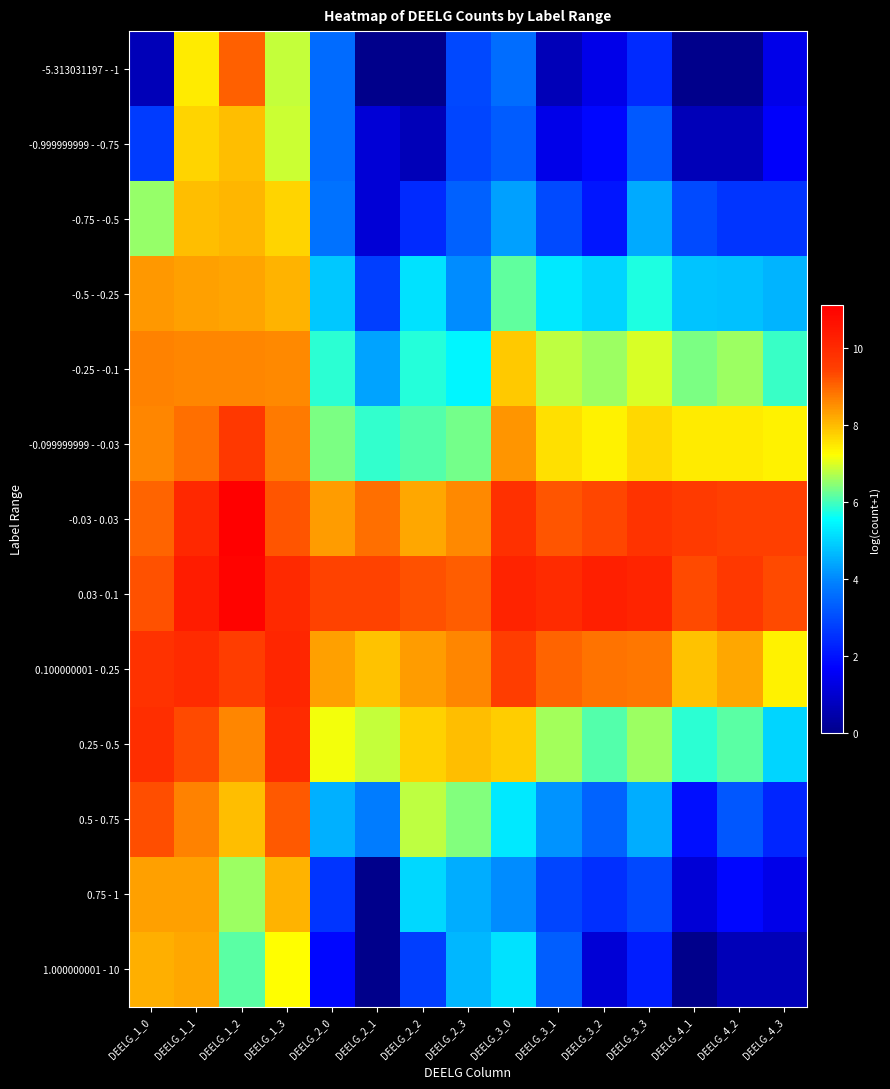

Reading right to left, list all the values displayed in this chart.

-5.313031197 - -1: DEELG_4_3=1.4	DEELG_4_2=0.0	DEELG_4_1=0.0	DEELG_3_3=2.4	DEELG_3_2=1.4	DEELG_3_1=0.7	DEELG_3_0=3.6	DEELG_2_3=2.9	DEELG_2_2=0.0	DEELG_2_1=0.0	DEELG_2_0=3.6	DEELG_1_3=6.8	DEELG_1_2=9.0	DEELG_1_1=7.4	DEELG_1_0=0.7
-0.999999999 - -0.75: DEELG_4_3=1.6	DEELG_4_2=0.7	DEELG_4_1=0.7	DEELG_3_3=3.2	DEELG_3_2=1.8	DEELG_3_1=1.4	DEELG_3_0=3.3	DEELG_2_3=2.9	DEELG_2_2=0.7	DEELG_2_1=1.1	DEELG_2_0=3.5	DEELG_1_3=6.9	DEELG_1_2=8.0	DEELG_1_1=7.7	DEELG_1_0=2.7
-0.75 - -0.5: DEELG_4_3=2.6	DEELG_4_2=2.6	DEELG_4_1=3.0	DEELG_3_3=4.4	DEELG_3_2=2.1	DEELG_3_1=3.0	DEELG_3_0=4.3	DEELG_2_3=3.4	DEELG_2_2=2.4	DEELG_2_1=1.1	DEELG_2_0=3.7	DEELG_1_3=7.7	DEELG_1_2=8.1	DEELG_1_1=7.9	DEELG_1_0=6.5
-0.5 - -0.25: DEELG_4_3=4.6	DEELG_4_2=4.8	DEELG_4_1=4.8	DEELG_3_3=5.8	DEELG_3_2=5.0	DEELG_3_1=5.3	DEELG_3_0=6.2	DEELG_2_3=4.1	DEELG_2_2=5.2	DEELG_2_1=2.8	DEELG_2_0=4.8	DEELG_1_3=8.1	DEELG_1_2=8.3	DEELG_1_1=8.3	DEELG_1_0=8.4
-0.25 - -0.1: DEELG_4_3=5.9	DEELG_4_2=6.6	DEELG_4_1=6.4	DEELG_3_3=7.0	DEELG_3_2=6.6	DEELG_3_1=6.8	DEELG_3_0=7.8	DEELG_2_3=5.4	DEELG_2_2=5.8	DEELG_2_1=4.4	DEELG_2_0=5.8	DEELG_1_3=8.6	DEELG_1_2=8.6	DEELG_1_1=8.6	DEELG_1_0=8.7
-0.099999999 - -0.03: DEELG_4_3=7.4	DEELG_4_2=7.5	DEELG_4_1=7.4	DEELG_3_3=7.7	DEELG_3_2=7.4	DEELG_3_1=7.6	DEELG_3_0=8.4	DEELG_2_3=6.3	DEELG_2_2=6.1	DEELG_2_1=5.9	DEELG_2_0=6.4	DEELG_1_3=8.8	DEELG_1_2=9.6	DEELG_1_1=8.9	DEELG_1_0=8.6
-0.03 - 0.03: DEELG_4_3=9.5	DEELG_4_2=9.4	DEELG_4_1=9.6	DEELG_3_3=9.8	DEELG_3_2=9.4	DEELG_3_1=9.2	DEELG_3_0=9.9	DEELG_2_3=8.6	DEELG_2_2=8.2	DEELG_2_1=8.9	DEELG_2_0=8.4	DEELG_1_3=9.2	DEELG_1_2=11.1	DEELG_1_1=10.1	DEELG_1_0=9.0
0.03 - 0.1: DEELG_4_3=9.3	DEELG_4_2=9.6	DEELG_4_1=9.3	DEELG_3_3=10.1	DEELG_3_2=10.3	DEELG_3_1=10.0	DEELG_3_0=10.2	DEELG_2_3=9.1	DEELG_2_2=9.2	DEELG_2_1=9.4	DEELG_2_0=9.4	DEELG_1_3=10.0	DEELG_1_2=11.0	DEELG_1_1=10.3	DEELG_1_0=9.2
0.100000001 - 0.25: DEELG_4_3=7.3	DEELG_4_2=8.2	DEELG_4_1=7.9	DEELG_3_3=8.8	DEELG_3_2=8.8	DEELG_3_1=9.0	DEELG_3_0=9.5	DEELG_2_3=8.6	DEELG_2_2=8.4	DEELG_2_1=7.9	DEELG_2_0=8.3	DEELG_1_3=10.1	DEELG_1_2=9.5	DEELG_1_1=10.0	DEELG_1_0=9.8
0.25 - 0.5: DEELG_4_3=5.0	DEELG_4_2=6.1	DEELG_4_1=5.9	DEELG_3_3=6.6	DEELG_3_2=6.1	DEELG_3_1=6.6	DEELG_3_0=7.8	DEELG_2_3=8.0	DEELG_2_2=7.7	DEELG_2_1=6.8	DEELG_2_0=7.1	DEELG_1_3=9.9	DEELG_1_2=8.6	DEELG_1_1=9.3	DEELG_1_0=9.9
0.5 - 0.75: DEELG_4_3=2.3	DEELG_4_2=3.2	DEELG_4_1=1.9	DEELG_3_3=4.5	DEELG_3_2=3.4	DEELG_3_1=4.2	DEELG_3_0=5.3	DEELG_2_3=6.4	DEELG_2_2=6.8	DEELG_2_1=3.9	DEELG_2_0=4.5	DEELG_1_3=9.1	DEELG_1_2=8.0	DEELG_1_1=8.7	DEELG_1_0=9.3
0.75 - 1: DEELG_4_3=1.4	DEELG_4_2=1.8	DEELG_4_1=1.1	DEELG_3_3=2.9	DEELG_3_2=2.5	DEELG_3_1=2.9	DEELG_3_0=4.0	DEELG_2_3=4.5	DEELG_2_2=5.0	DEELG_2_1=0.0	DEELG_2_0=2.6	DEELG_1_3=8.1	DEELG_1_2=6.6	DEELG_1_1=8.3	DEELG_1_0=8.3
1.000000001 - 10: DEELG_4_3=0.7	DEELG_4_2=0.7	DEELG_4_1=0.0	DEELG_3_3=2.2	DEELG_3_2=1.1	DEELG_3_1=3.3	DEELG_3_0=5.2	DEELG_2_3=4.6	DEELG_2_2=2.8	DEELG_2_1=0.0	DEELG_2_0=1.8	DEELG_1_3=7.2	DEELG_1_2=6.2	DEELG_1_1=8.2	DEELG_1_0=8.1